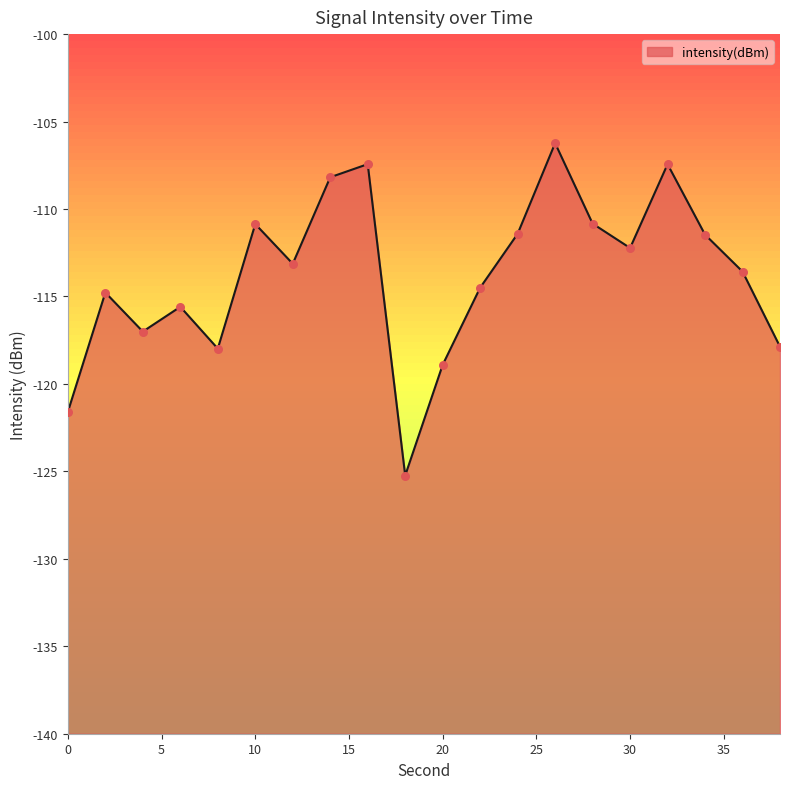

Between 28 and 6, which is larger?

28